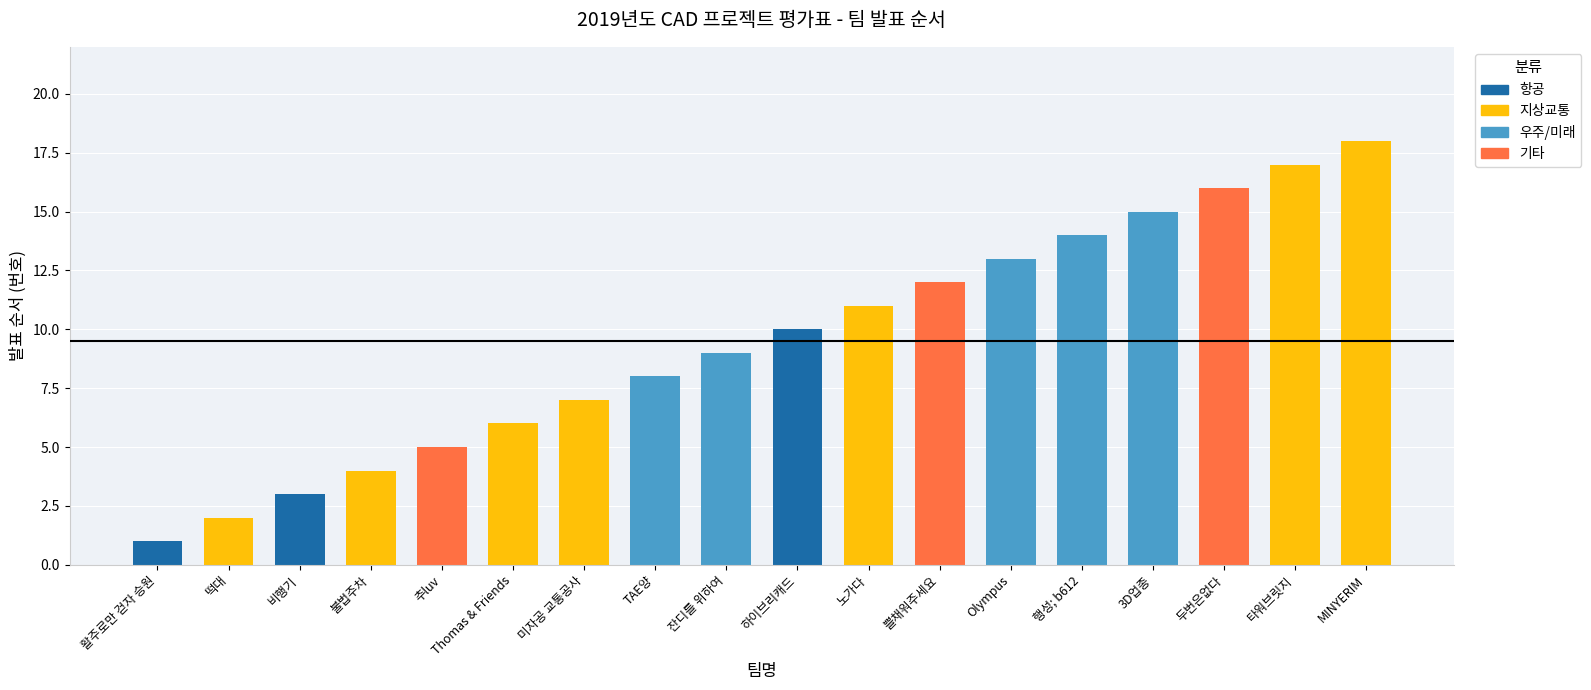

Reading left to right, what are all the values shown in this chart?

활주로만 걷자 승원=1	떡대=2	비행기=3	불법주차=4	추luv=5	Thomas & Friends=6	미자공 교통공사=7	TAE양=8	잔디를 위하여=9	하이브리캐드=10	노가다=11	쁠채워주세요=12	Olympus=13	행성; b612=14	3D업종=15	두번은없다=16	타워브릿지=17	MINYERIM=18